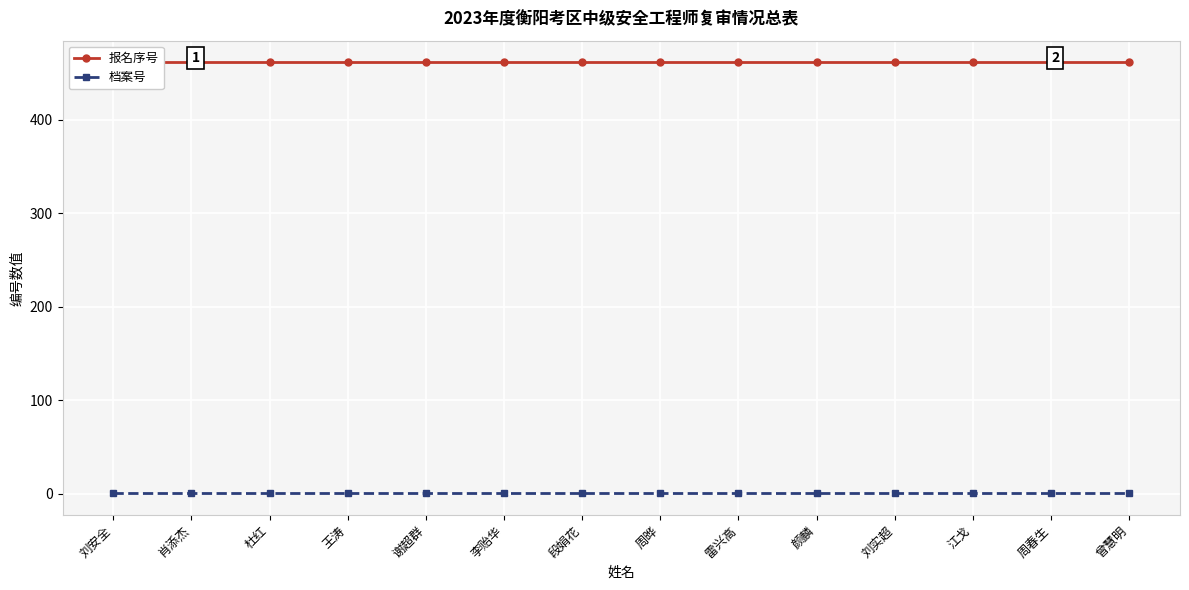

The 报名序号 series shows 311.9 at 雷兴高. True or false?

False